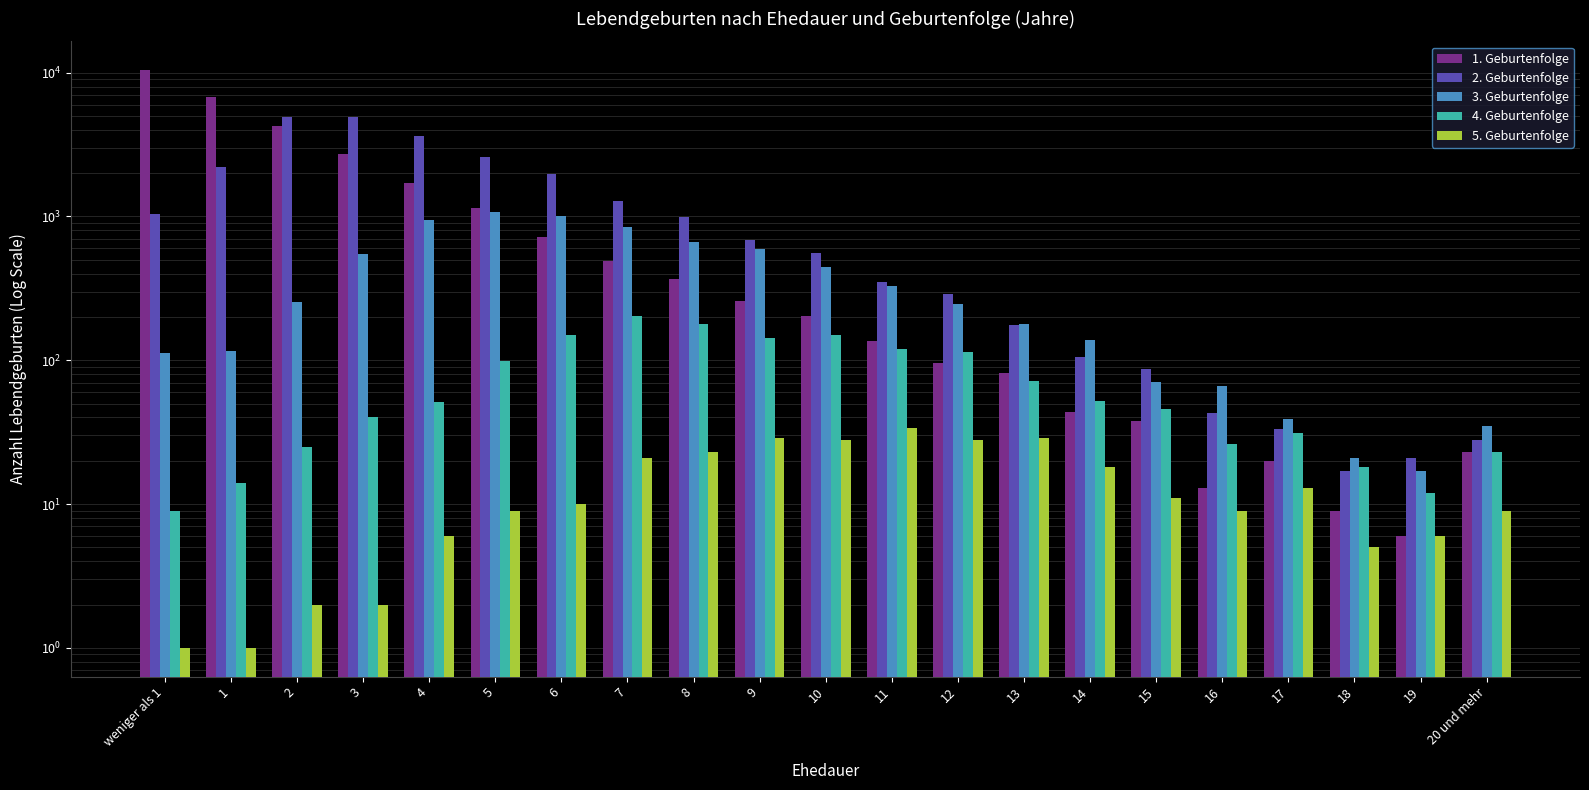

Are the bars horizontal?

No